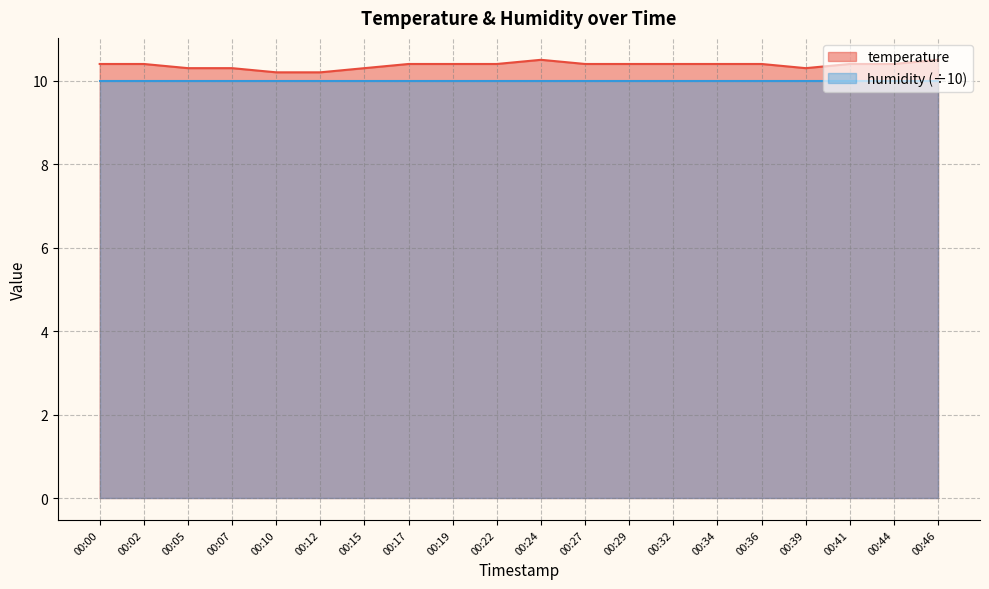

What is the minimum value shown in the chart?

10.0